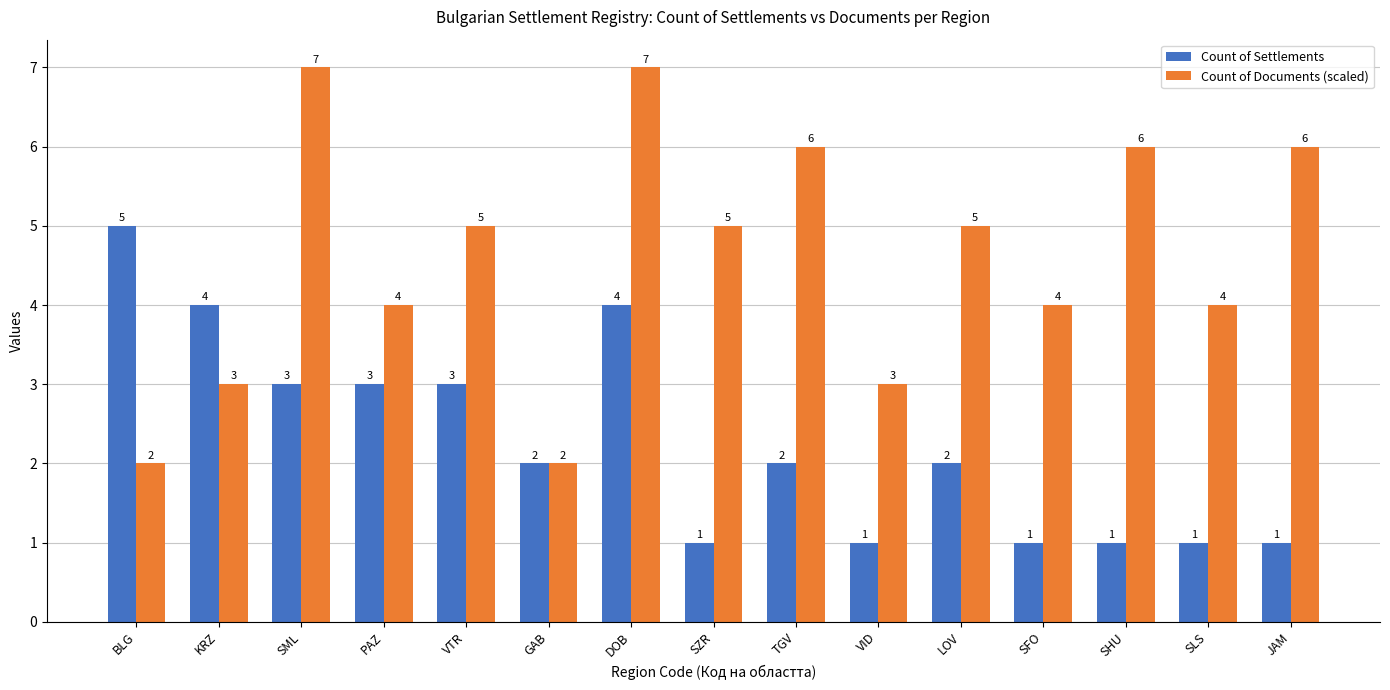

What is the label of the 6th bar from the right?

VID